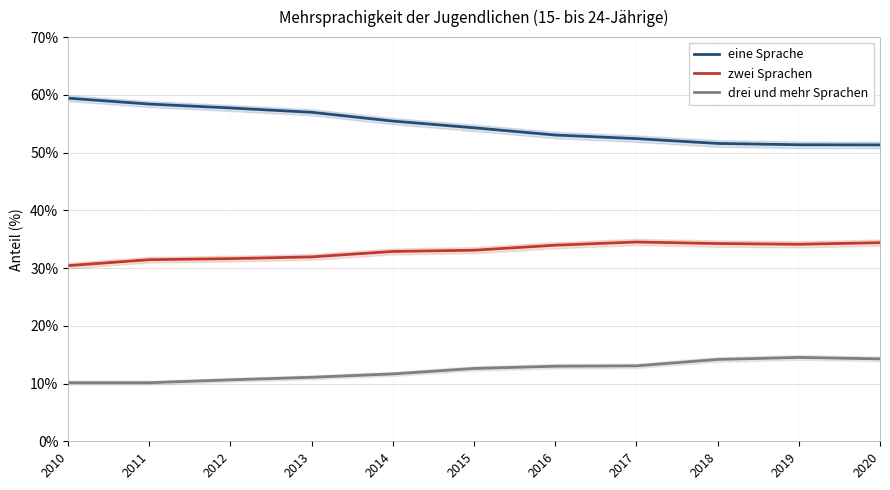

Rank the series at 2011 from highest to lowest value.

eine Sprache, zwei Sprachen, drei und mehr Sprachen